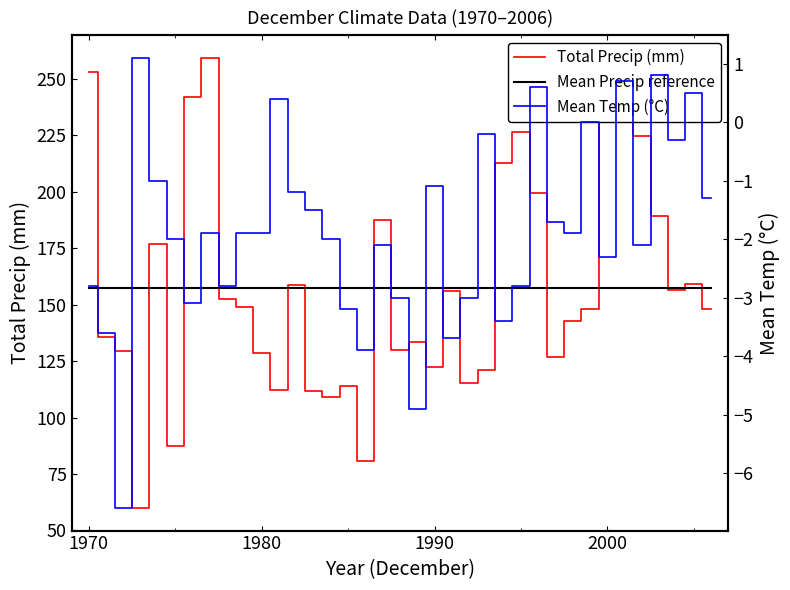

How many data points in Total Precip (mm) are less than 148?

18